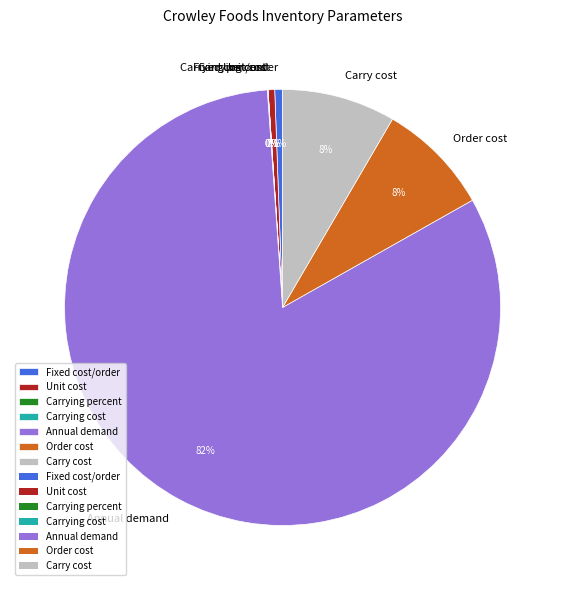

Is there any slice that represents more than half of the pie?

Yes